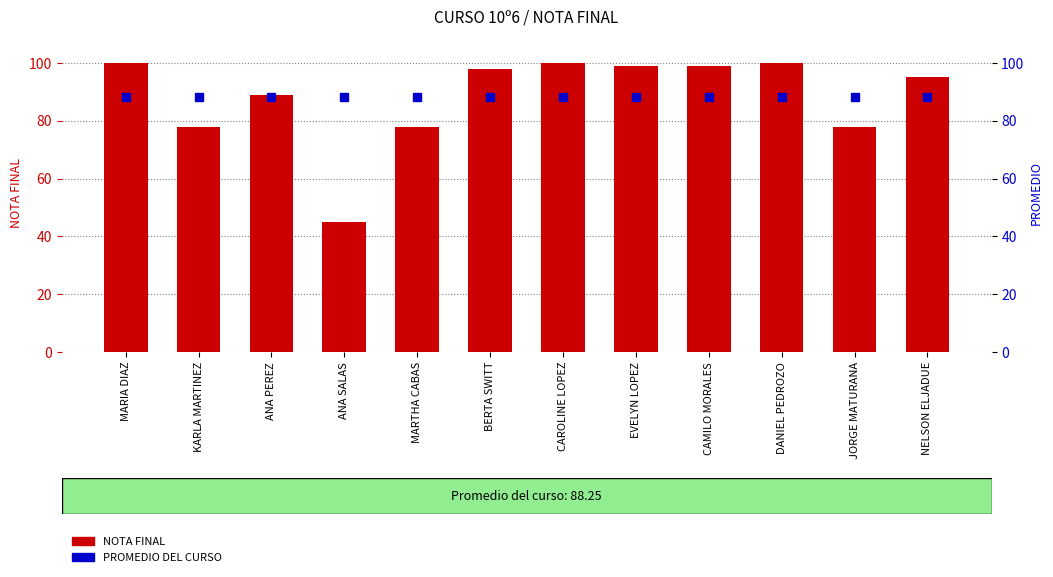

Reading left to right, transcribe all the data shown in this chart.

NOTA FINAL: MARIA DIAZ=100.0	KARLA MARTINEZ=78.0	ANA PEREZ=89.0	ANA SALAS=45.0	MARTHA CABAS=78.0	BERTA SWITT=98.0	CAROLINE LOPEZ=100.0	EVELYN LOPEZ=99.0	CAMILO MORALES=99.0	DANIEL PEDROZO=100.0	JORGE MATURANA=78.0	NELSON ELJADUE=95.0
PROMEDIO DEL CURSO: MARIA DIAZ=88.2	KARLA MARTINEZ=88.2	ANA PEREZ=88.2	ANA SALAS=88.2	MARTHA CABAS=88.2	BERTA SWITT=88.2	CAROLINE LOPEZ=88.2	EVELYN LOPEZ=88.2	CAMILO MORALES=88.2	DANIEL PEDROZO=88.2	JORGE MATURANA=88.2	NELSON ELJADUE=88.2